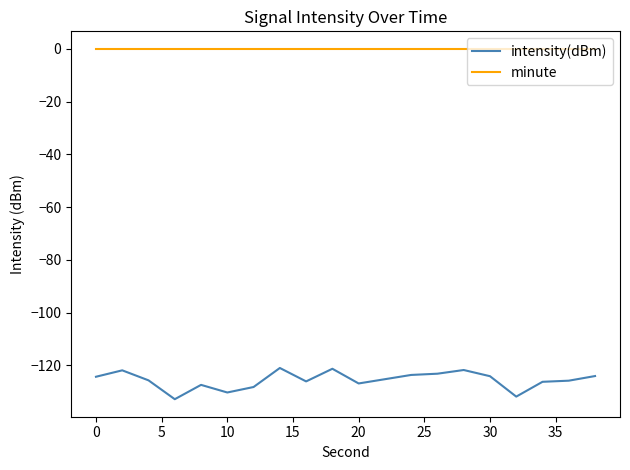

Which series has the largest range (max minus min)?

intensity(dBm)